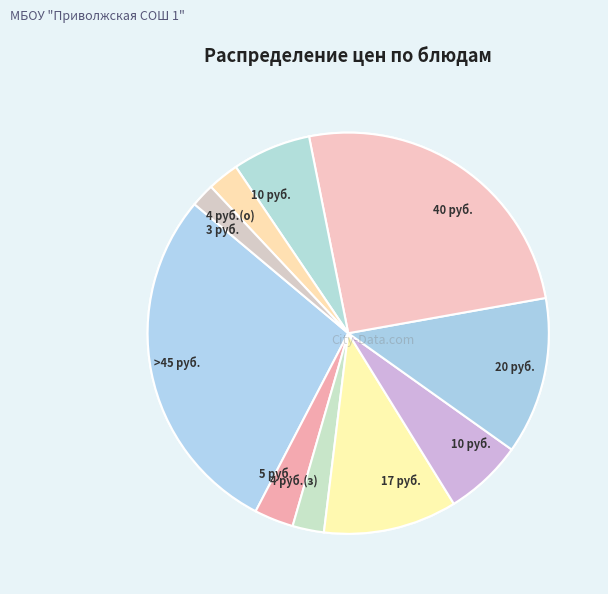

Count the number of slices in the pie.

10